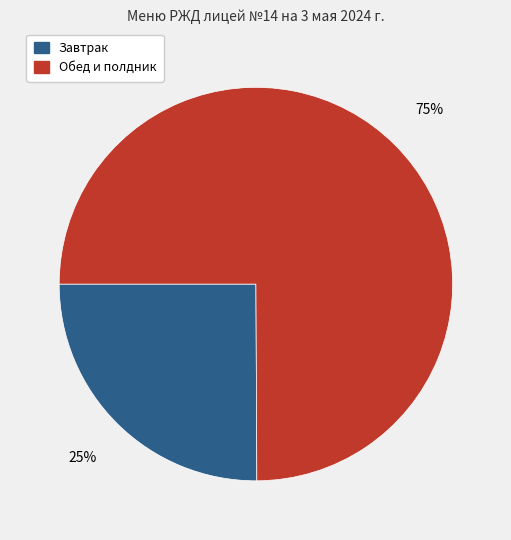

Does any single category account for the majority?

Yes